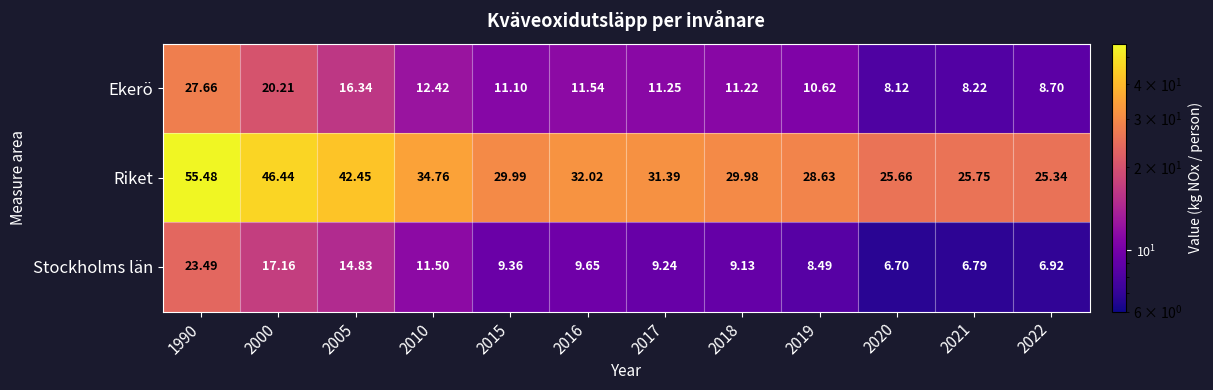

Which series has the largest total across all categories?

Riket